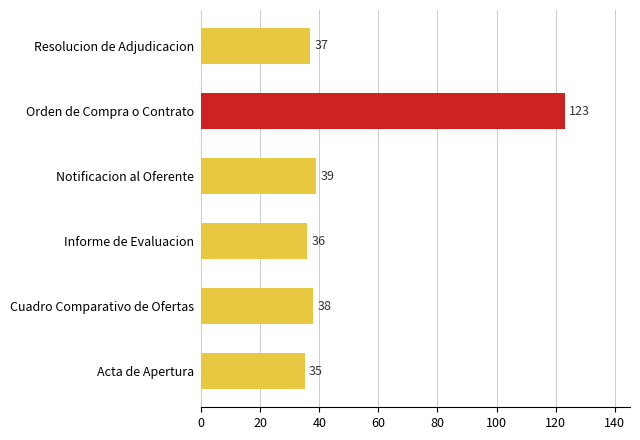

How many values are below 38?

3